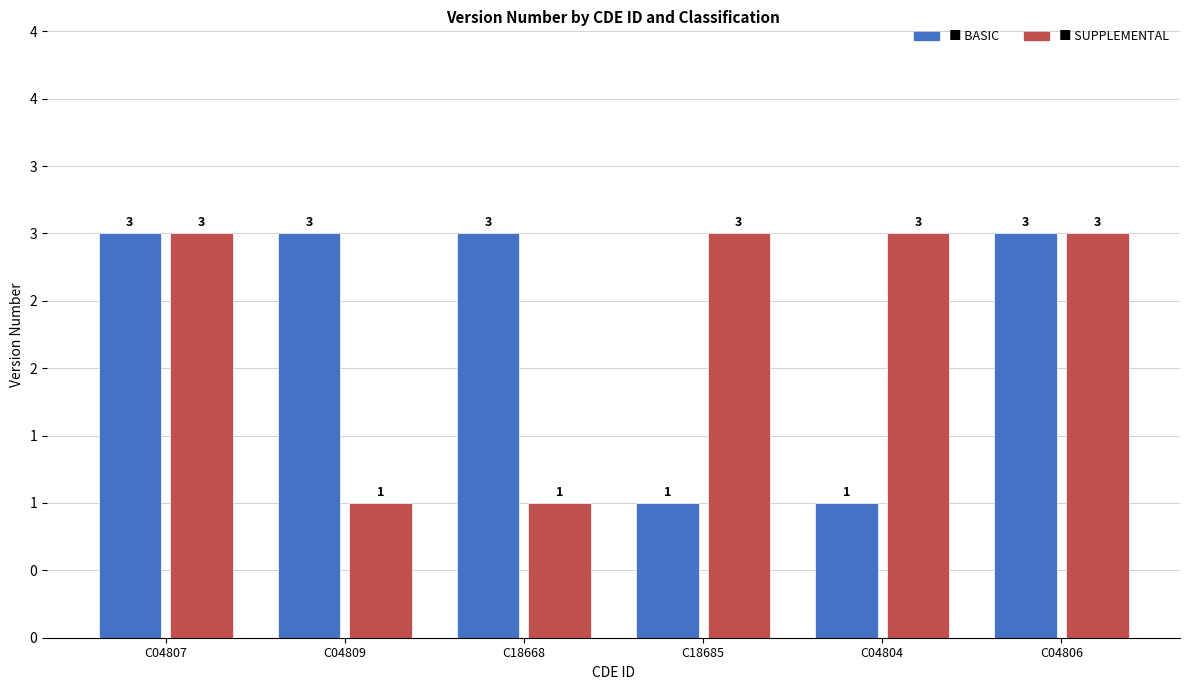

Are the bars horizontal?

No